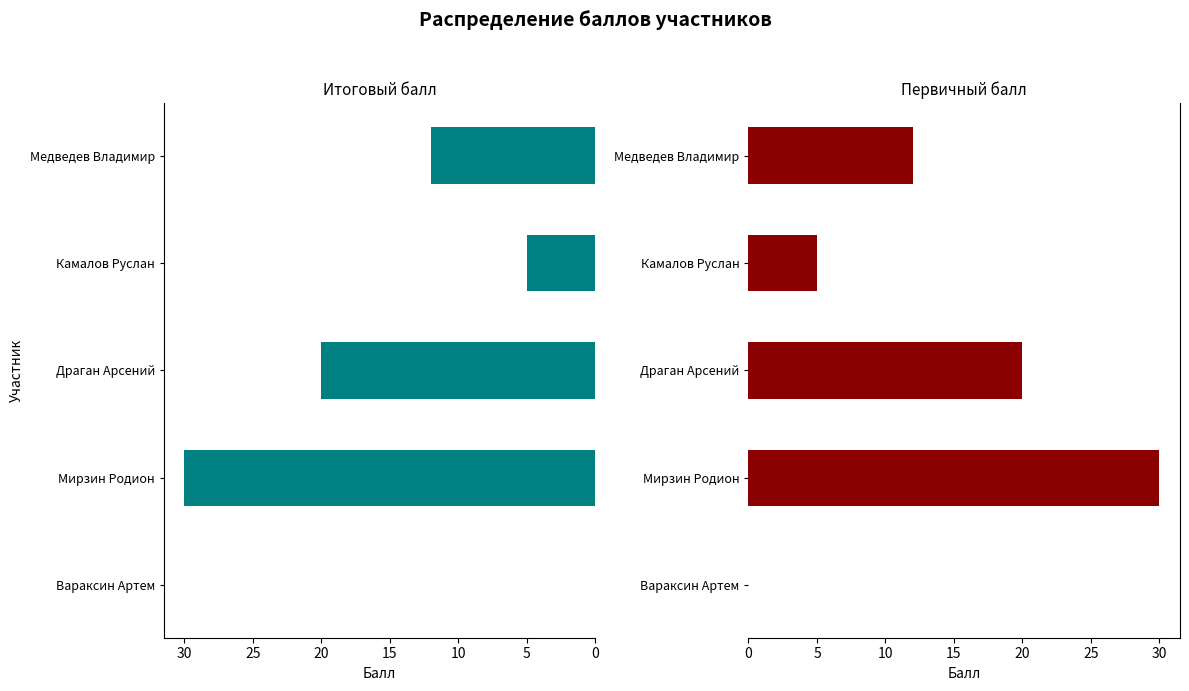

Rank the series by their maximum value, from lowest to highest.

Итоговый балл, Первичный балл